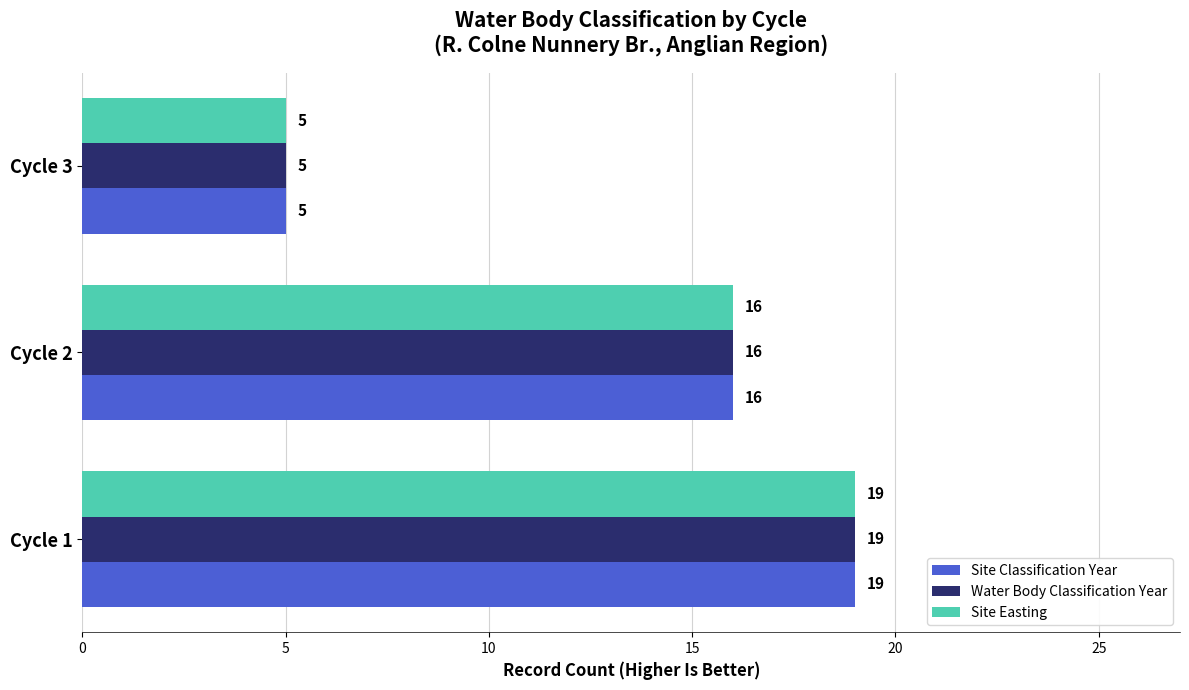

Is it true that Water Body Classification Year equals 19 at Cycle 1?

True